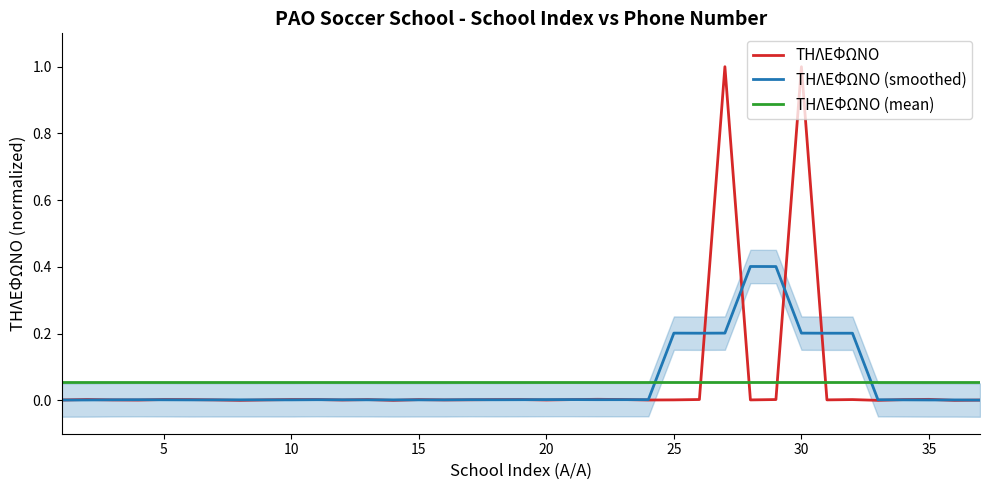

Which series ends up on top after the final intersection of ΤΗΛΕΦΩΝΟ (mean) and ΤΗΛΕΦΩΝΟ (smoothed)?

ΤΗΛΕΦΩΝΟ (mean)